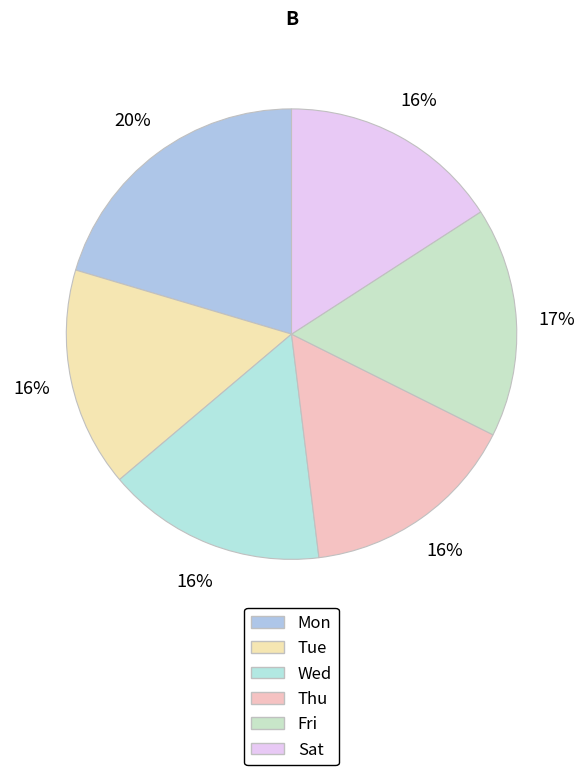

Combined, what portion of the pie is Sat and Fri?

32.4%